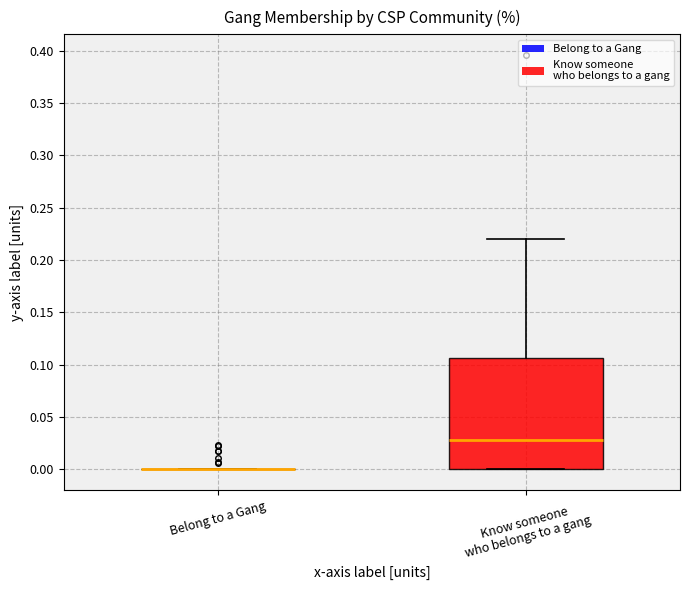

Where is the upper edge of the box for Know someone who belongs to a gang on the y-axis? The values are not printed on the chart, so give them approximately, as read against the axis.

0.105